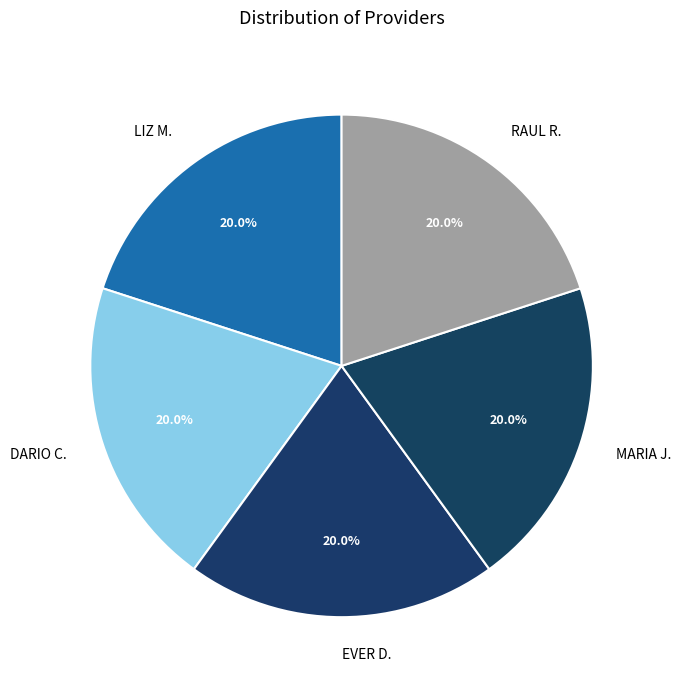

How many slices are in this pie chart?

5